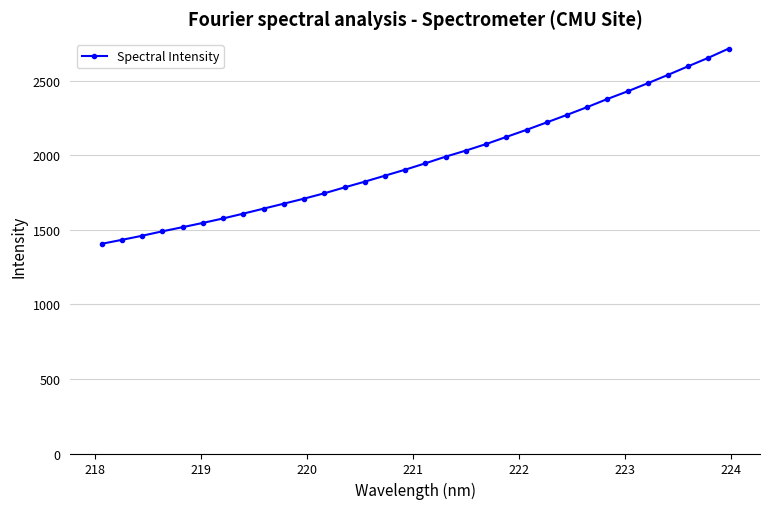

What is the value of the 18th point from the left?

1990.5